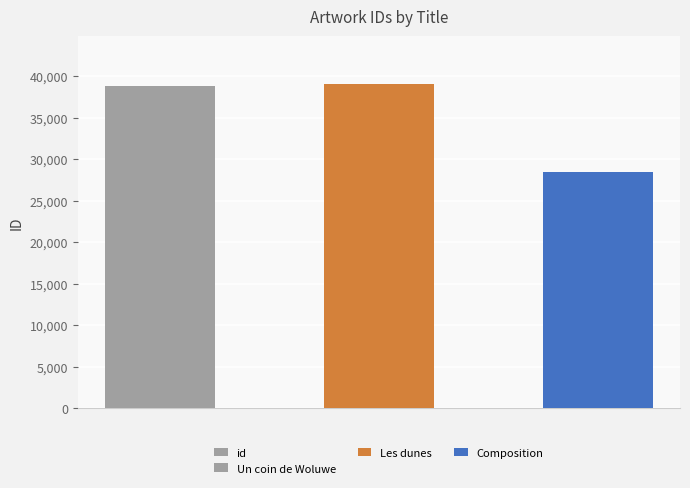

At which category does the chart reach its minimum across all series?

2